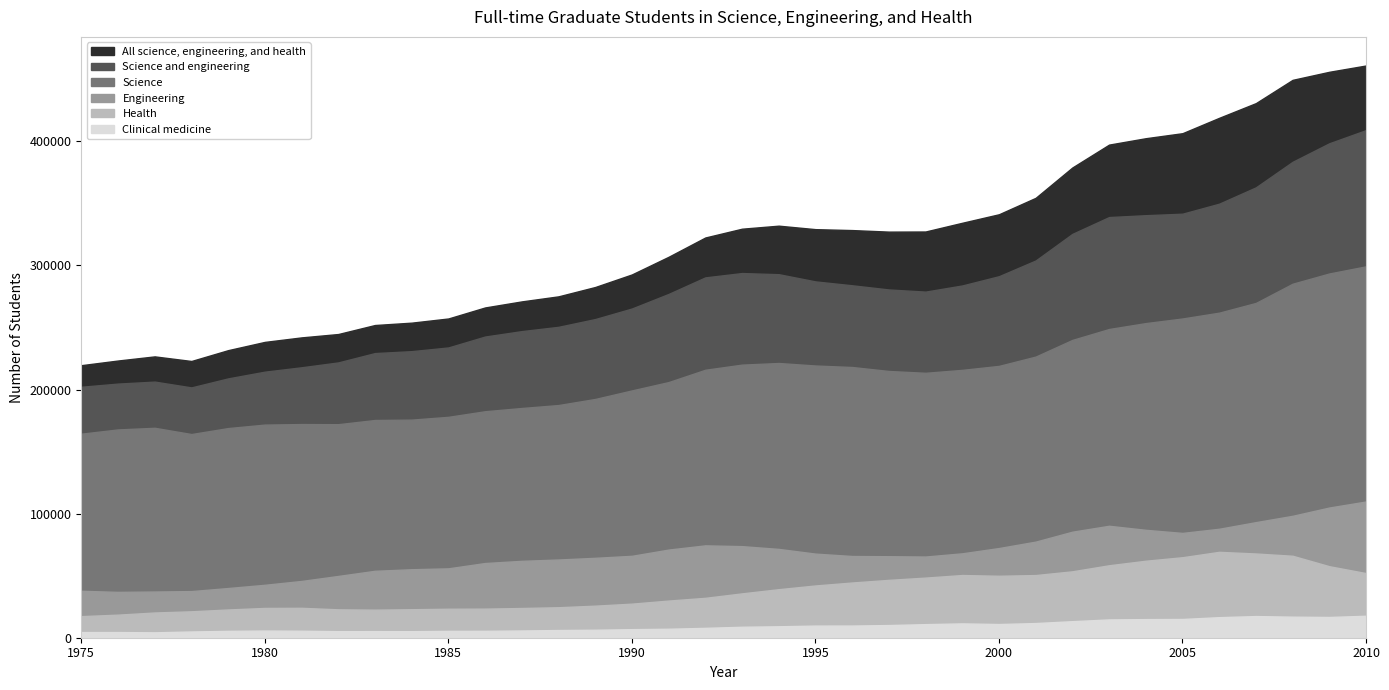

Between 1998 and 2001, which series saw the biggest shift?

All science, engineering, and health